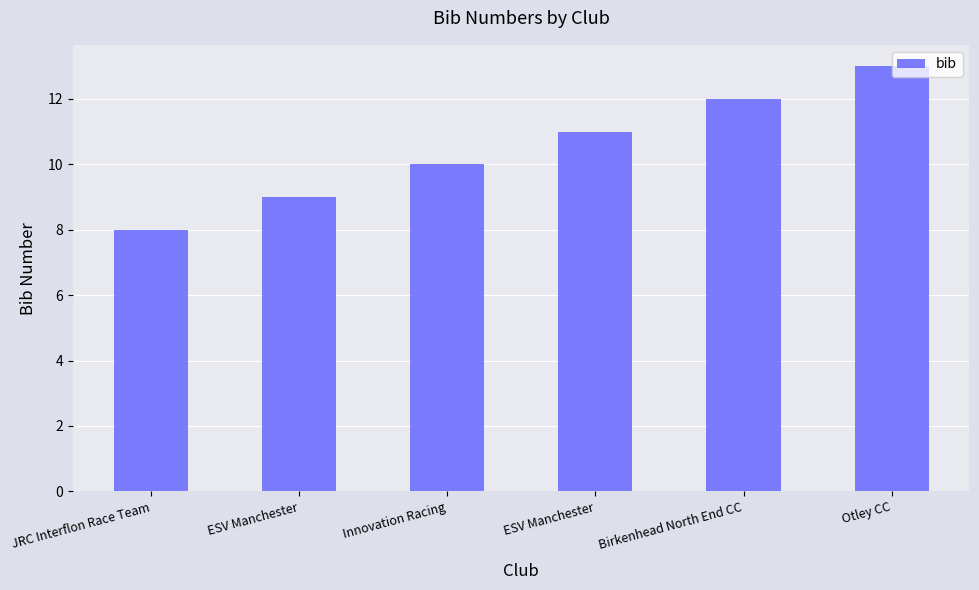

True or false: the data shows 2 at Innovation Racing.

False